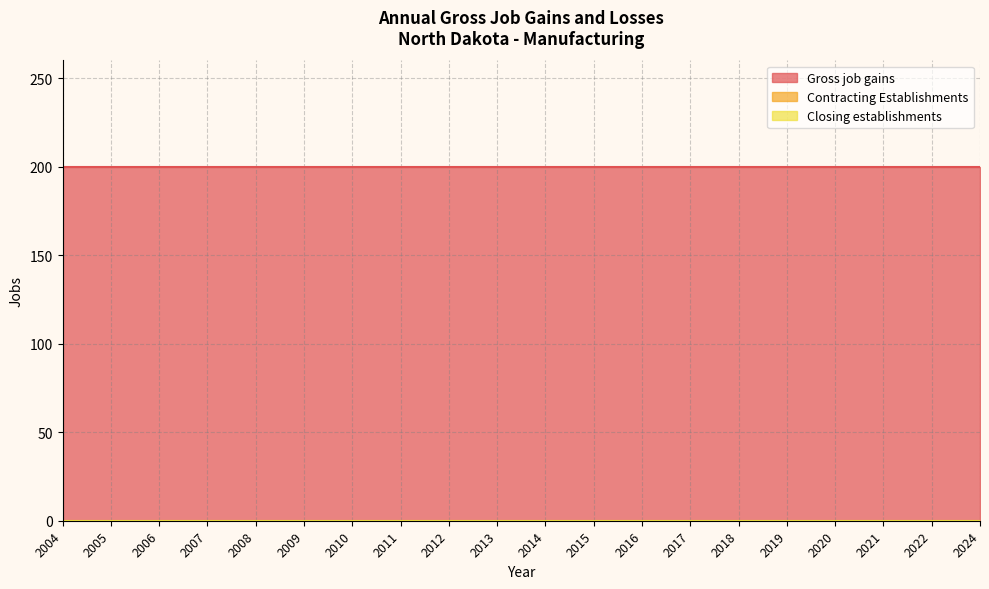

List the series in order of their peak value, highest first.

Gross job gains, Contracting Establishments, Closing establishments